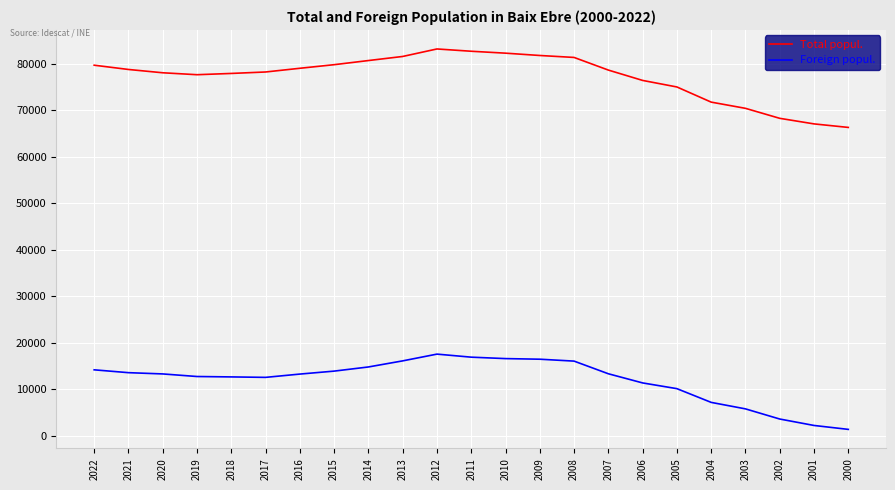

How many lines are shown in the chart?

2